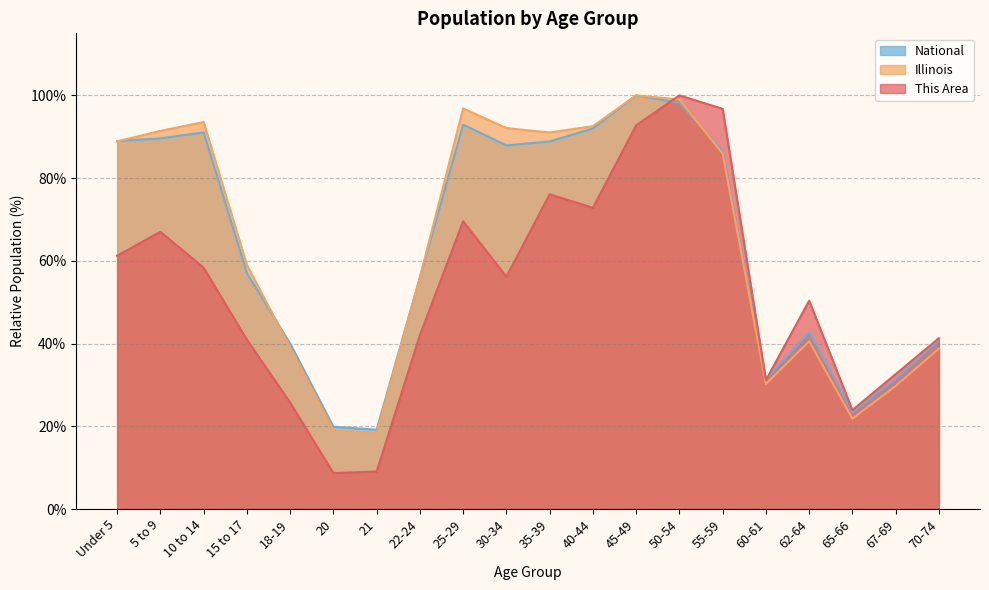

Between 45-49 and 67-69, which is larger?

45-49